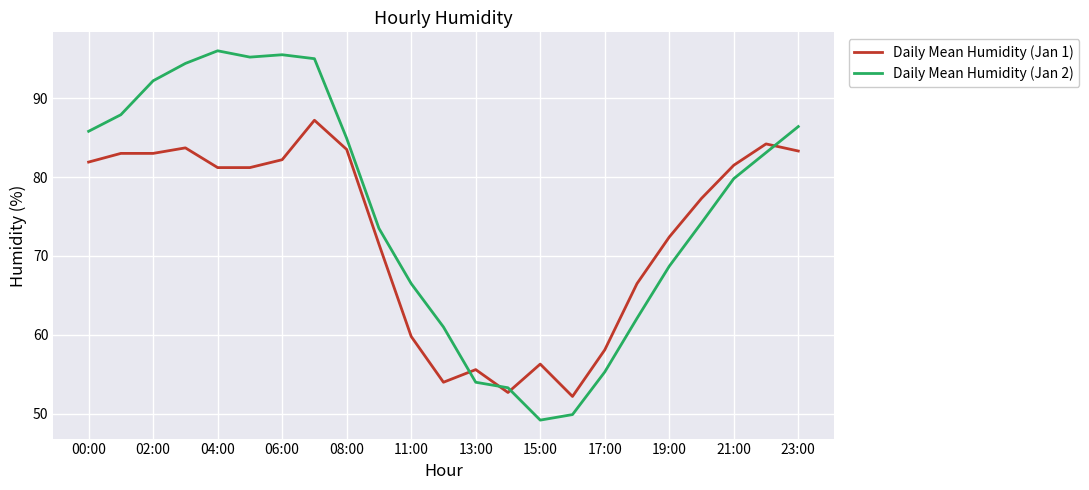

True or false: Daily Mean Humidity (Jan 1) and Daily Mean Humidity (Jan 2) intersect in this chart.

True